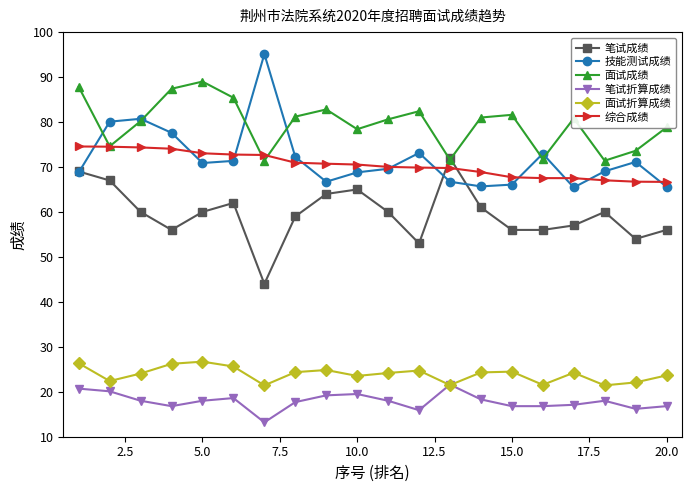

Which series has the largest total across all categories?

面试成绩